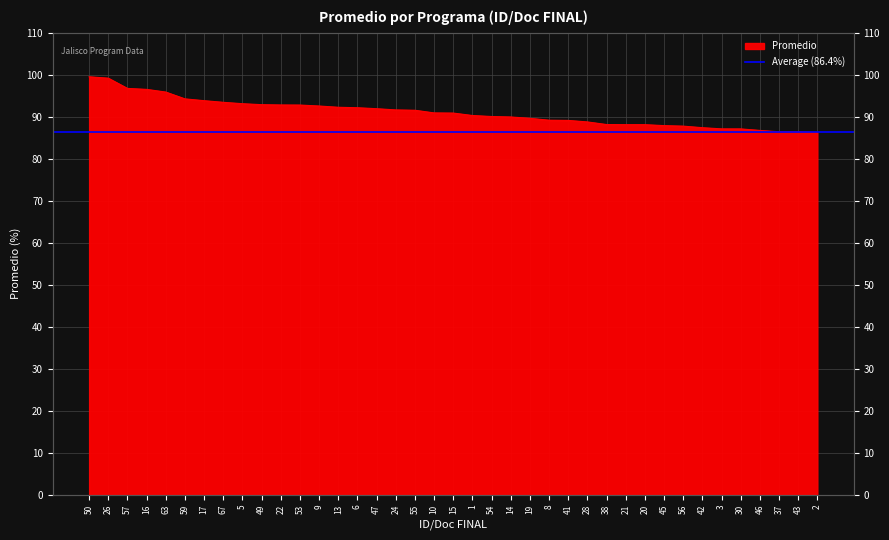

List the labels in order of value, largest first.

50, 26, 57, 16, 63, 59, 17, 67, 5, 49, 22, 53, 9, 13, 6, 47, 24, 55, 10, 15, 1, 54, 14, 19, 8, 41, 28, 38, 21, 20, 45, 56, 42, 3, 30, 46, 37, 43, 2